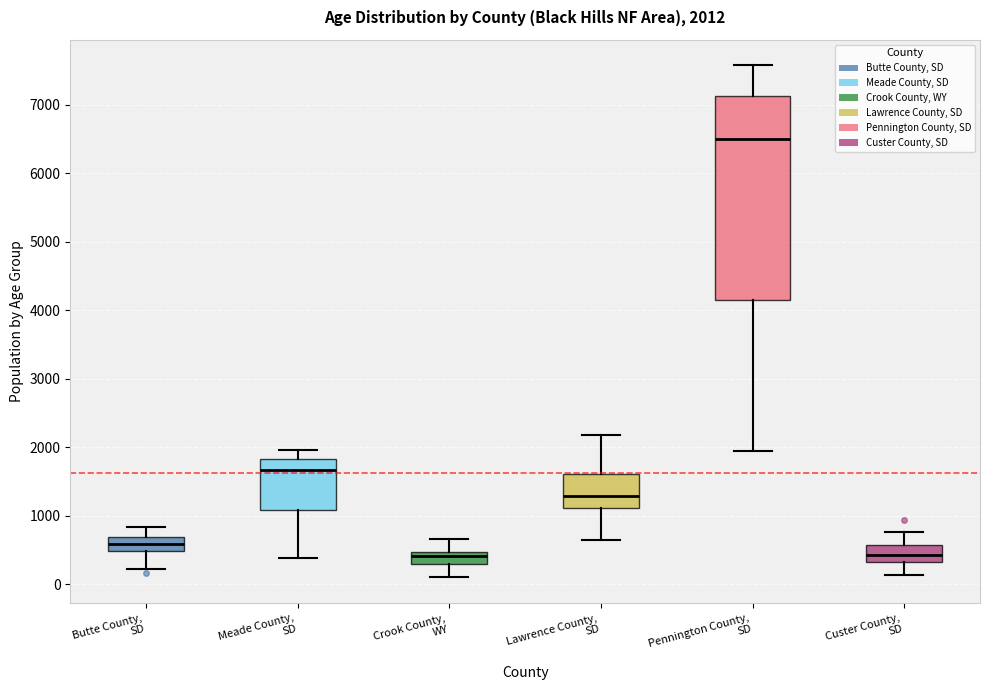

Which box's median line is the highest?

Pennington County, SD